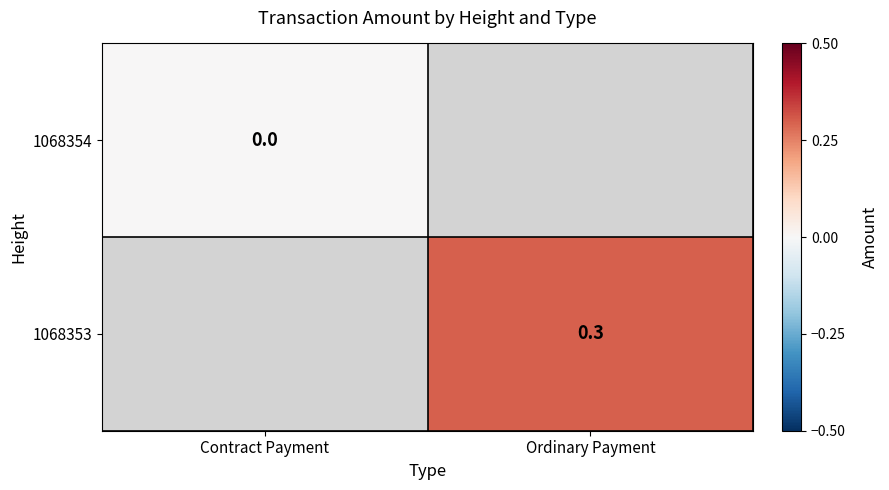

The 1068353 series shows 0.3 at Ordinary Payment. True or false?

True